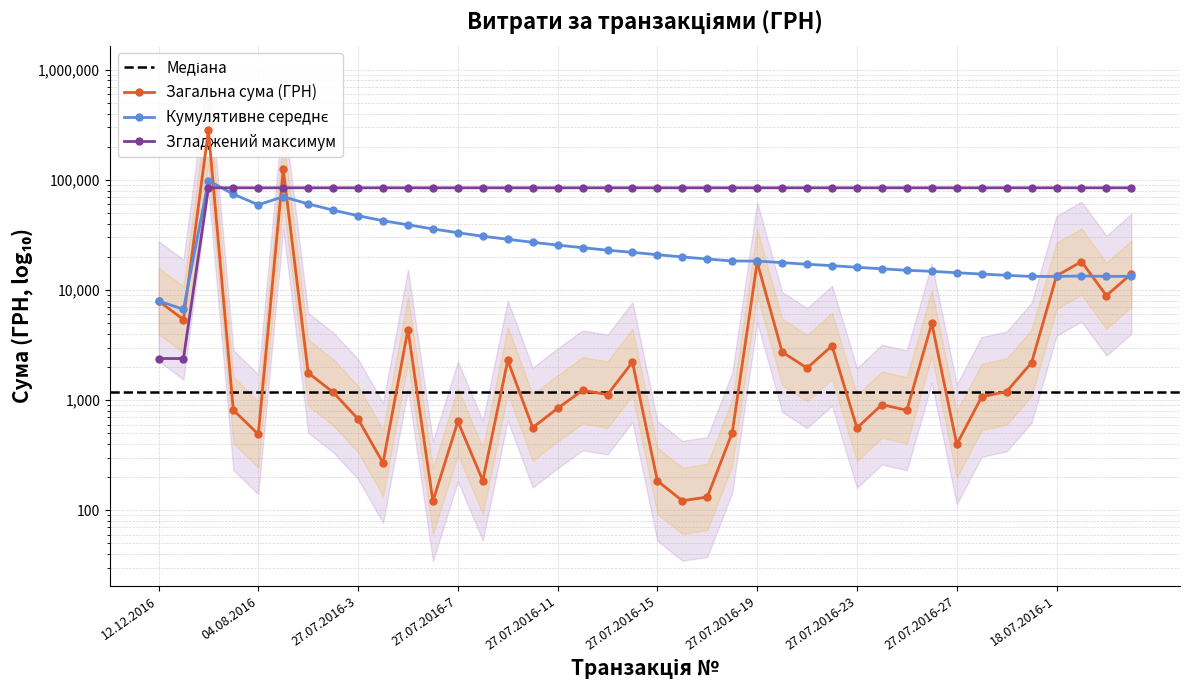

Rank the categories by value from highest to lowest.

30.08.2016, 01.08.2016, 18.07.2016-2, 27.07.2016-19, 18.07.2016-4, 18.07.2016-1, 18.07.2016-3, 12.12.2016, 09.12.2016, 27.07.2016-26, 27.07.2016-5, 27.07.2016-22, 27.07.2016-20, 27.07.2016-9, 27.07.2016-14, 22.07.2016, 27.07.2016-21, 27.07.2016-1, 27.07.2016-12, 25.07.2016, 27.07.2016-2, 27.07.2016-13, 27.07.2016-28, 27.07.2016-24, 27.07.2016-11, 16.08.2016, 27.07.2016-25, 27.07.2016-3, 27.07.2016-7, 27.07.2016-10, 27.07.2016-23, 27.07.2016-18, 04.08.2016, 27.07.2016-27, 27.07.2016-4, 27.07.2016-8, 27.07.2016-15, 27.07.2016-17, 27.07.2016-16, 27.07.2016-6